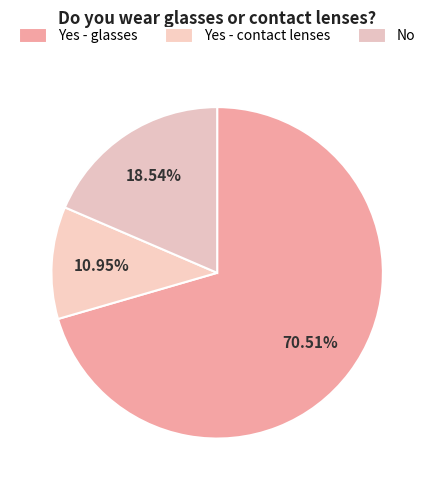

Which slice is the smallest?

Yes - contact lenses